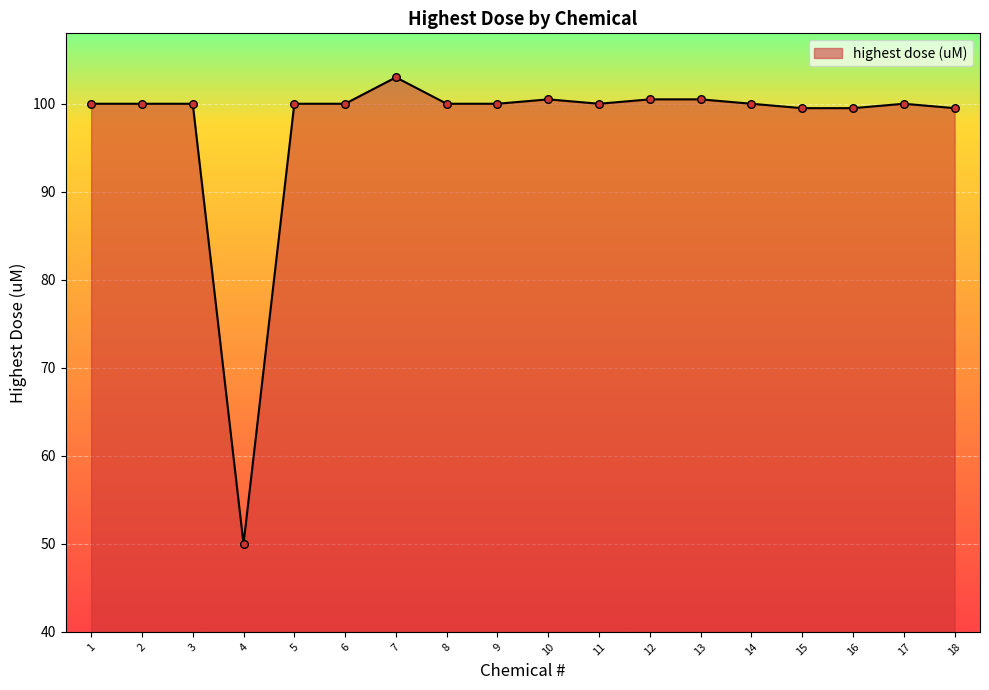

Which has a higher value, 14 or 4?

14